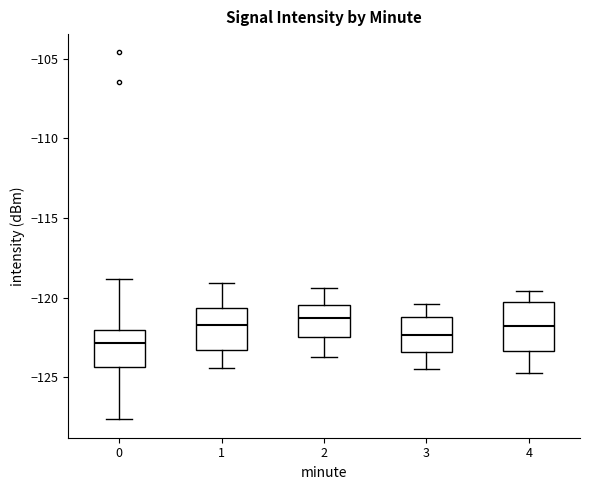

Reading left to right, read every box against the y-axis: the position of its median line, the range the box covers, and the ends of its whiskers. The values are not printed on the chart, so give them approximately, as read against the axis.

0: median -123.0, box -124.5 to -122.0, whiskers -127.5 to -119.0
1: median -121.5, box -123.5 to -120.5, whiskers -124.5 to -119.0
2: median -121.5, box -122.5 to -120.5, whiskers -123.5 to -119.5
3: median -122.5, box -123.5 to -121.0, whiskers -124.5 to -120.5
4: median -121.5, box -123.5 to -120.5, whiskers -124.5 to -119.5